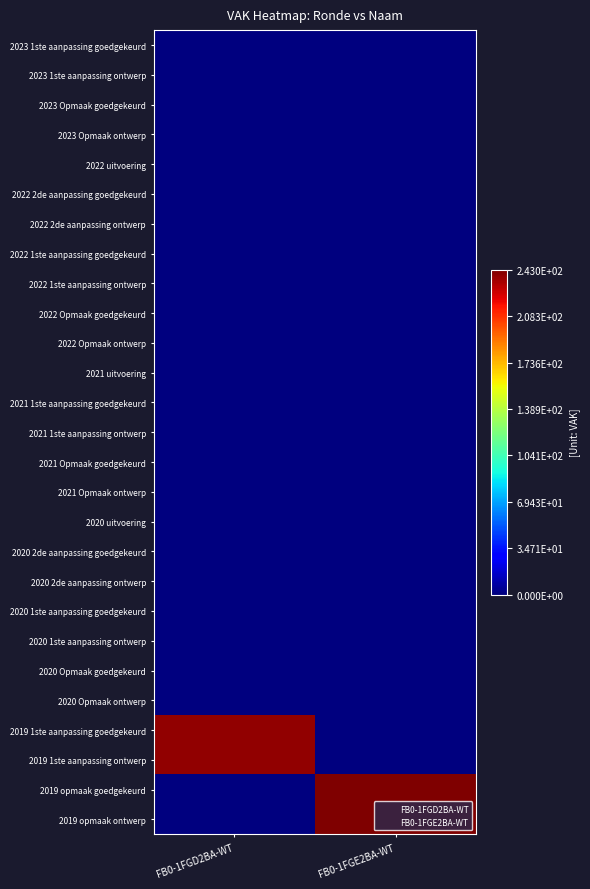

Reading right to left, what are all the values shown in this chart?

2023 1ste aanpassing goedgekeurd: FB0-1FGE2BA-WT=0	FB0-1FGD2BA-WT=0
2023 1ste aanpassing ontwerp: FB0-1FGE2BA-WT=0	FB0-1FGD2BA-WT=0
2023 Opmaak goedgekeurd: FB0-1FGE2BA-WT=0	FB0-1FGD2BA-WT=0
2023 Opmaak ontwerp: FB0-1FGE2BA-WT=0	FB0-1FGD2BA-WT=0
2022 uitvoering: FB0-1FGE2BA-WT=0	FB0-1FGD2BA-WT=0
2022 2de aanpassing goedgekeurd: FB0-1FGE2BA-WT=0	FB0-1FGD2BA-WT=0
2022 2de aanpassing ontwerp: FB0-1FGE2BA-WT=0	FB0-1FGD2BA-WT=0
2022 1ste aanpassing goedgekeurd: FB0-1FGE2BA-WT=0	FB0-1FGD2BA-WT=0
2022 1ste aanpassing ontwerp: FB0-1FGE2BA-WT=0	FB0-1FGD2BA-WT=0
2022 Opmaak goedgekeurd: FB0-1FGE2BA-WT=0	FB0-1FGD2BA-WT=0
2022 Opmaak ontwerp: FB0-1FGE2BA-WT=0	FB0-1FGD2BA-WT=0
2021 uitvoering: FB0-1FGE2BA-WT=0	FB0-1FGD2BA-WT=0
2021 1ste aanpassing goedgekeurd: FB0-1FGE2BA-WT=0	FB0-1FGD2BA-WT=0
2021 1ste aanpassing ontwerp: FB0-1FGE2BA-WT=0	FB0-1FGD2BA-WT=0
2021 Opmaak goedgekeurd: FB0-1FGE2BA-WT=0	FB0-1FGD2BA-WT=0
2021 Opmaak ontwerp: FB0-1FGE2BA-WT=0	FB0-1FGD2BA-WT=0
2020 uitvoering: FB0-1FGE2BA-WT=0	FB0-1FGD2BA-WT=0
2020 2de aanpassing goedgekeurd: FB0-1FGE2BA-WT=0	FB0-1FGD2BA-WT=0
2020 2de aanpassing ontwerp: FB0-1FGE2BA-WT=0	FB0-1FGD2BA-WT=0
2020 1ste aanpassing goedgekeurd: FB0-1FGE2BA-WT=0	FB0-1FGD2BA-WT=0
2020 1ste aanpassing ontwerp: FB0-1FGE2BA-WT=0	FB0-1FGD2BA-WT=0
2020 Opmaak goedgekeurd: FB0-1FGE2BA-WT=0	FB0-1FGD2BA-WT=0
2020 Opmaak ontwerp: FB0-1FGE2BA-WT=0	FB0-1FGD2BA-WT=0
2019 1ste aanpassing goedgekeurd: FB0-1FGE2BA-WT=0	FB0-1FGD2BA-WT=239
2019 1ste aanpassing ontwerp: FB0-1FGE2BA-WT=0	FB0-1FGD2BA-WT=239
2019 opmaak goedgekeurd: FB0-1FGE2BA-WT=243	FB0-1FGD2BA-WT=0
2019 opmaak ontwerp: FB0-1FGE2BA-WT=243	FB0-1FGD2BA-WT=0